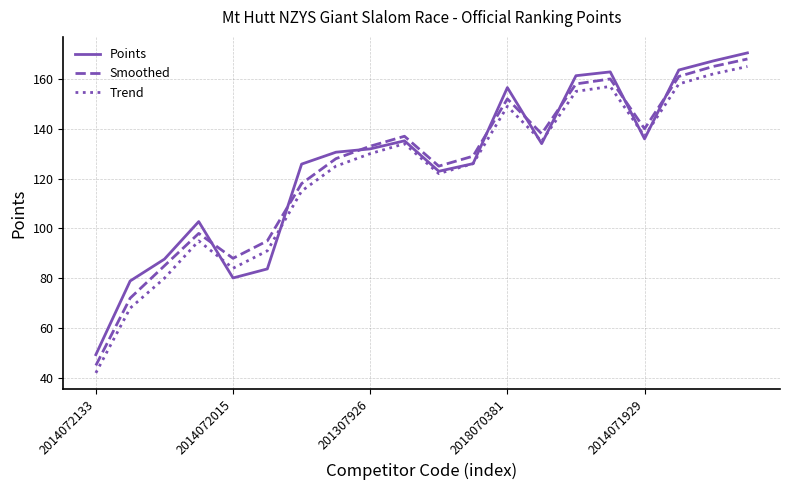

True or false: Smoothed and Trend cross at least once.

False